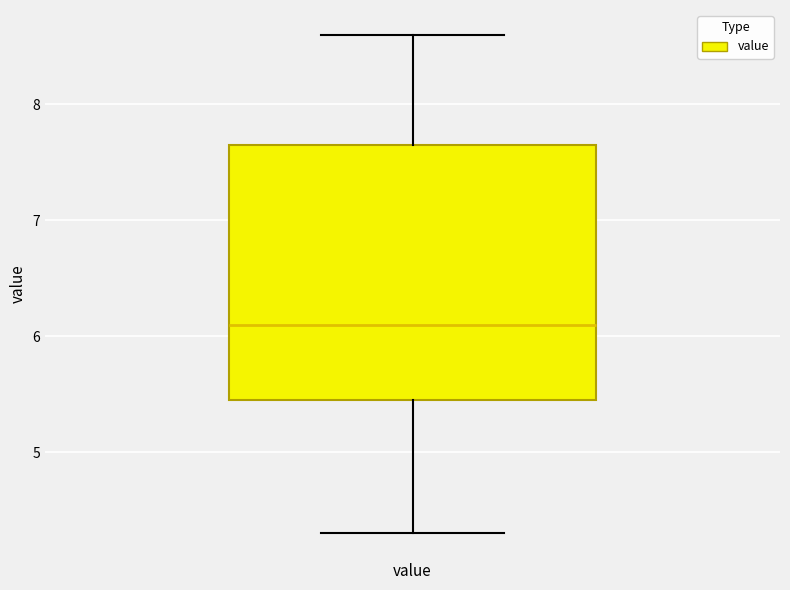

Where does the upper whisker of the box for value end on the y-axis? The values are not printed on the chart, so give them approximately, as read against the axis.

8.6